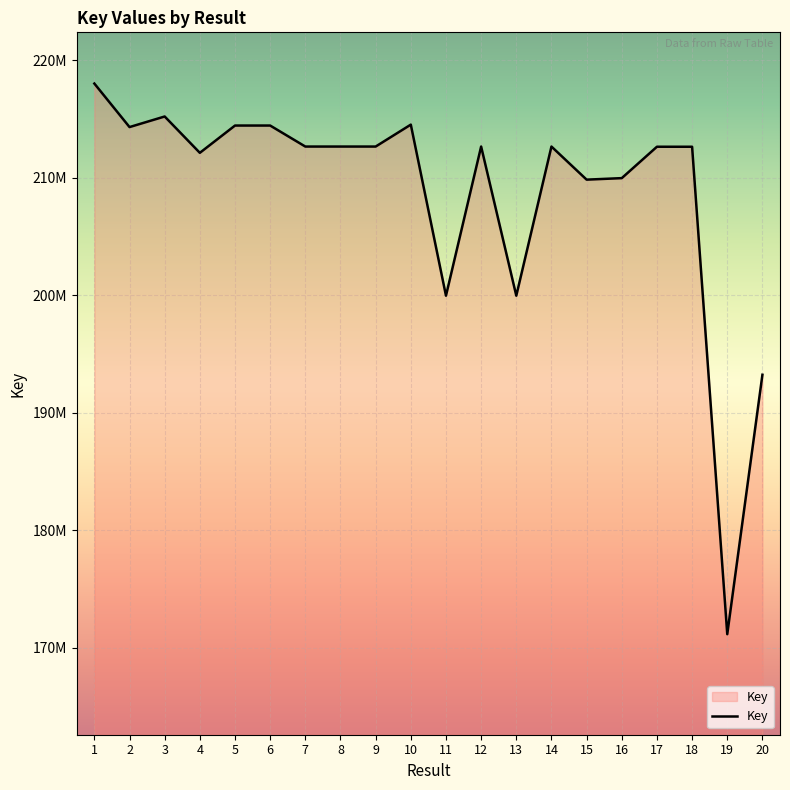

What is the change in value from 6 to 14?

-1788180